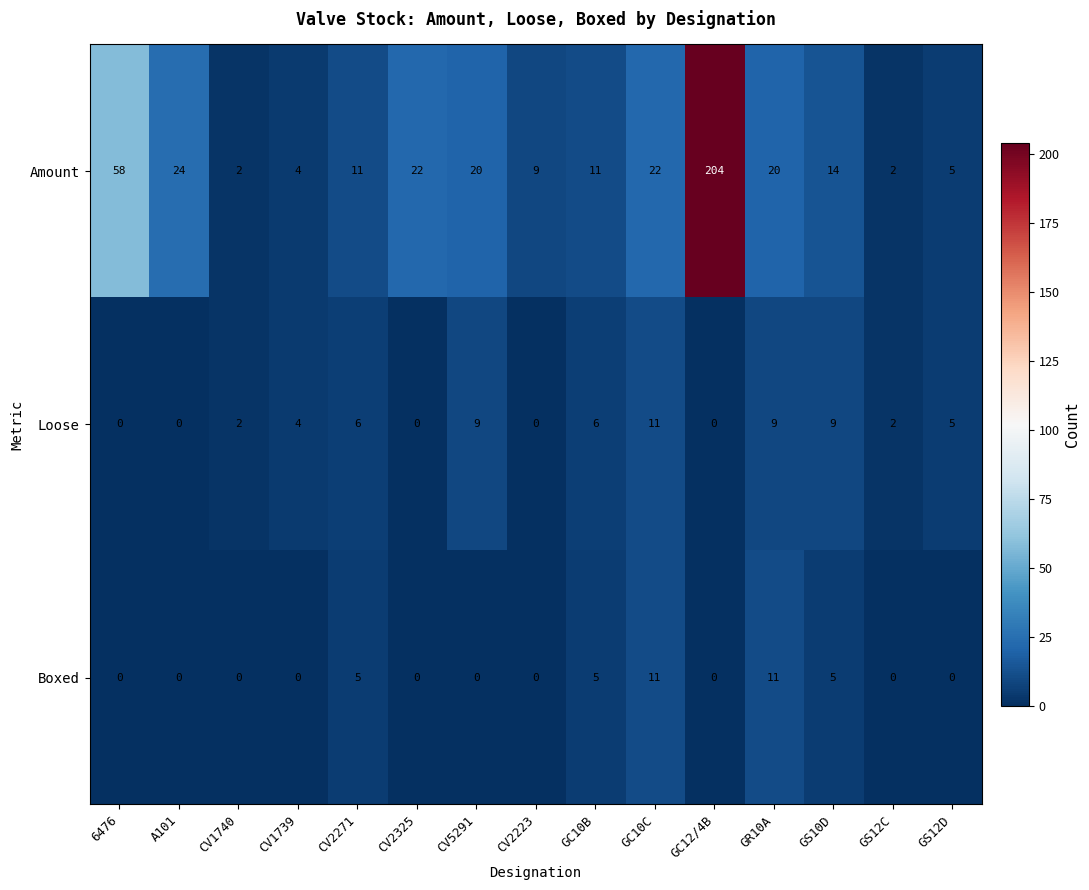

At which category is the sum across all series the highest?

GC12/4B